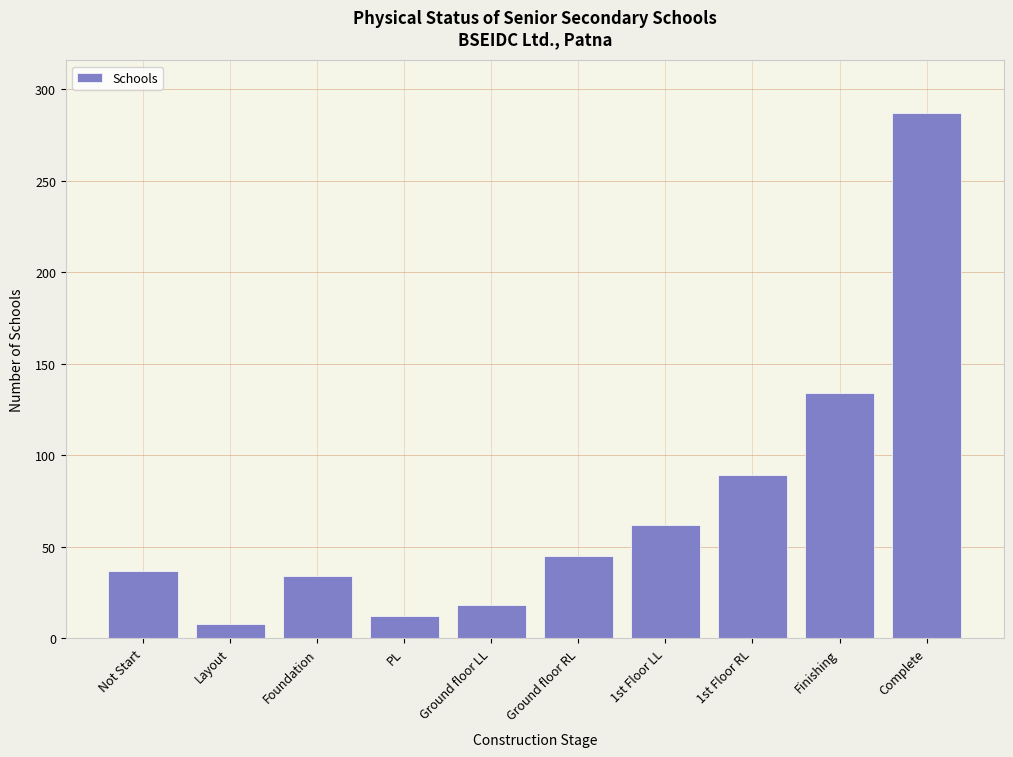

Reading right to left, transcribe all the data shown in this chart.

Complete=287	Finishing=134	1st Floor RL=89	1st Floor LL=62	Ground floor RL=45	Ground floor LL=18	PL=12	Foundation=34	Layout=8	Not Start=37